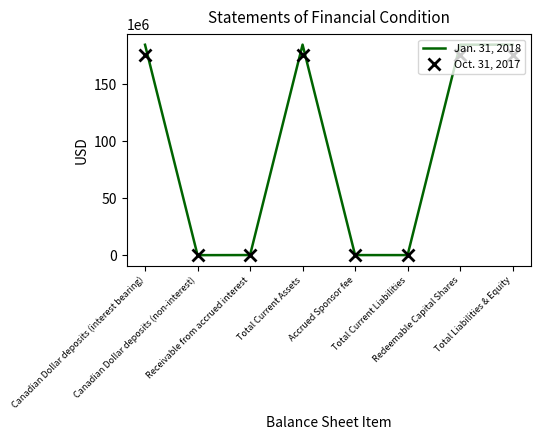

At which label is Jan. 31, 2018 closest to 92515939?

Canadian Dollar deposits (interest bearing)